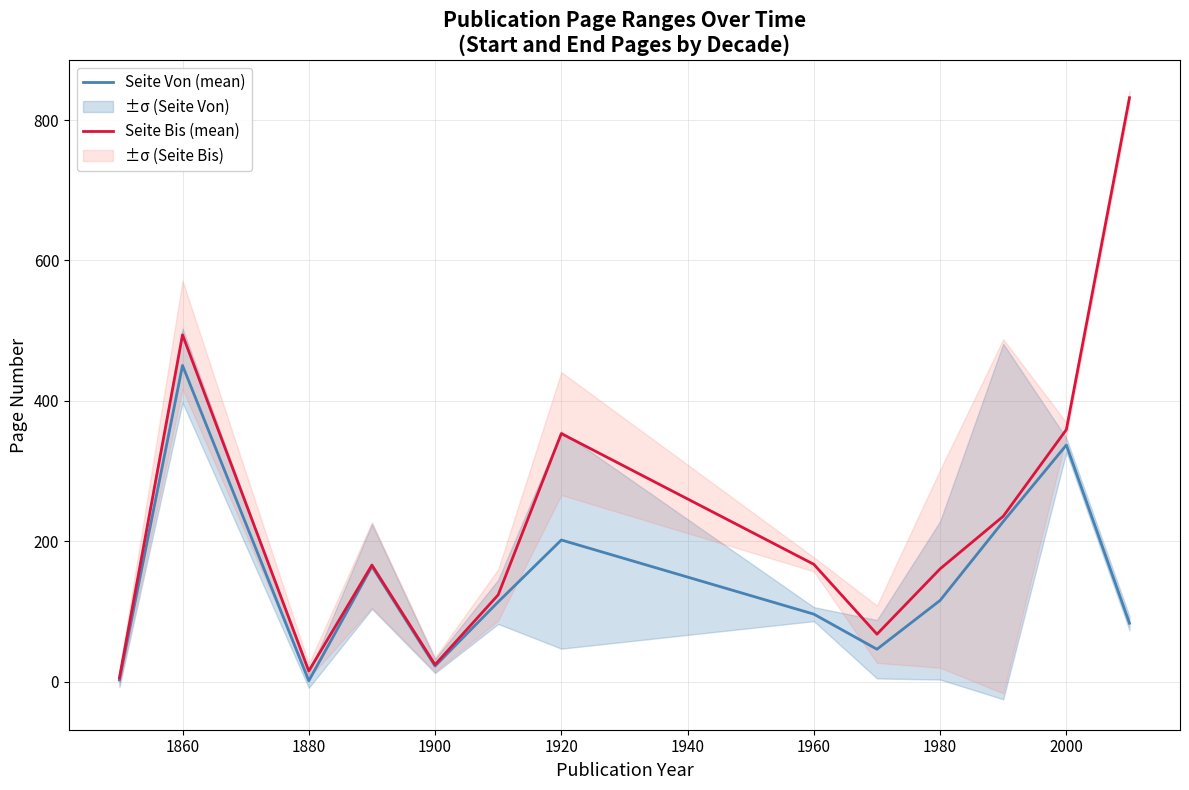

The Seite Bis (mean) series shows 77.5 at 1900. True or false?

False